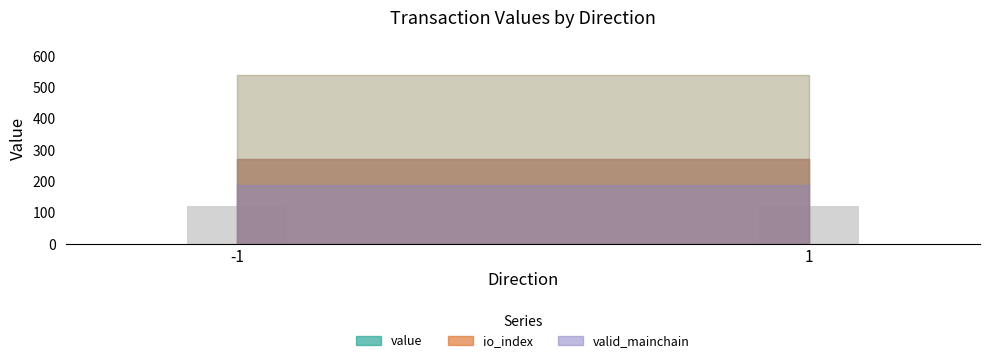

What is the approximate value of value at -1?

540.5